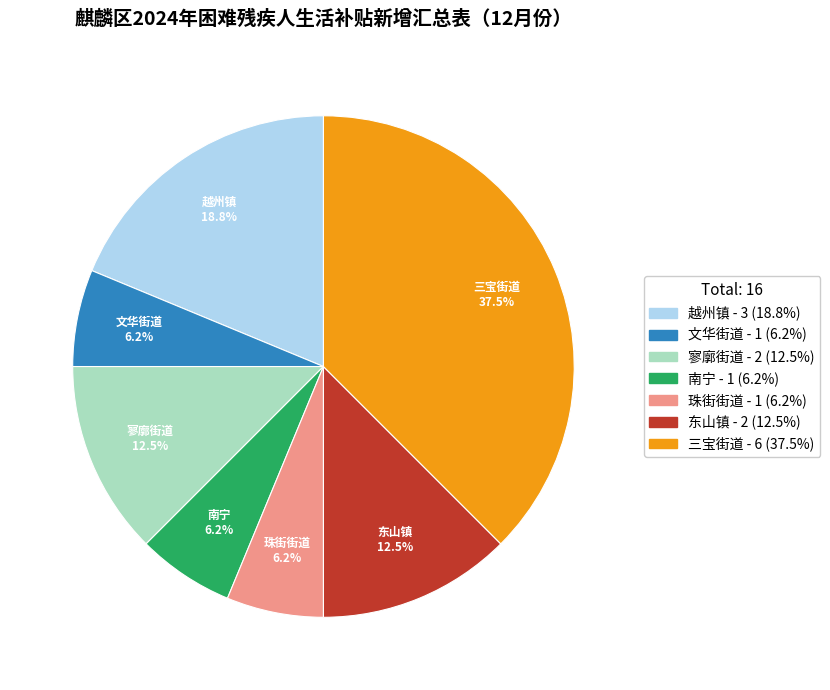

Is the sum of 东山镇 and 南宁 greater than half?

No